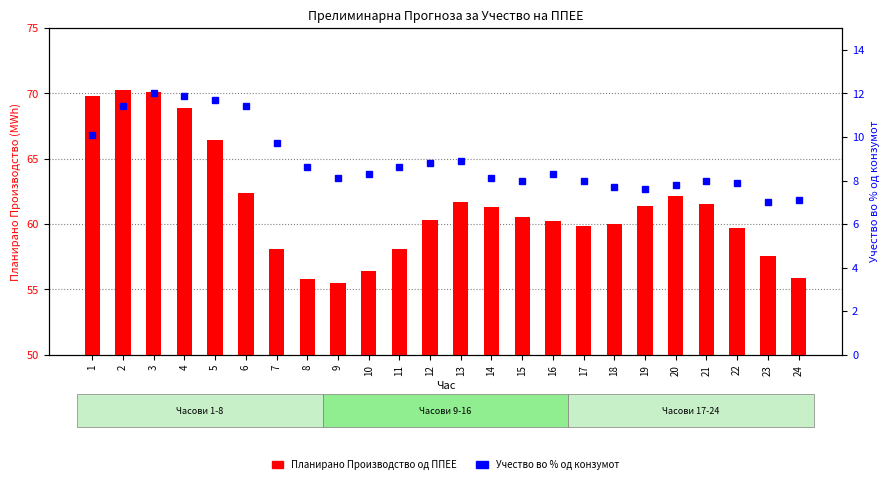

What is the spread (max minus min) of values at 22?

51.8